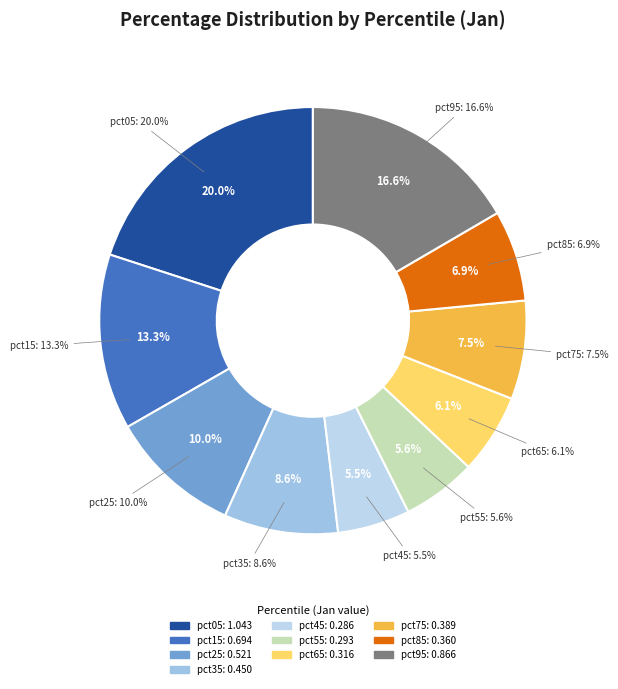

To the nearest percent, what percentage of the pie is pct05?

20%